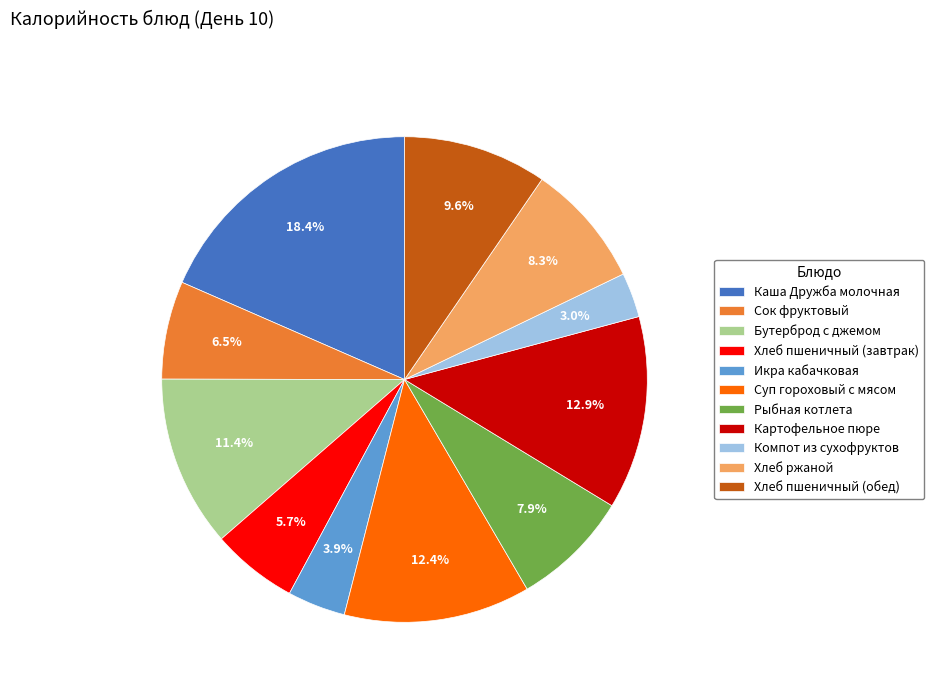

Is there a majority slice in this chart?

No